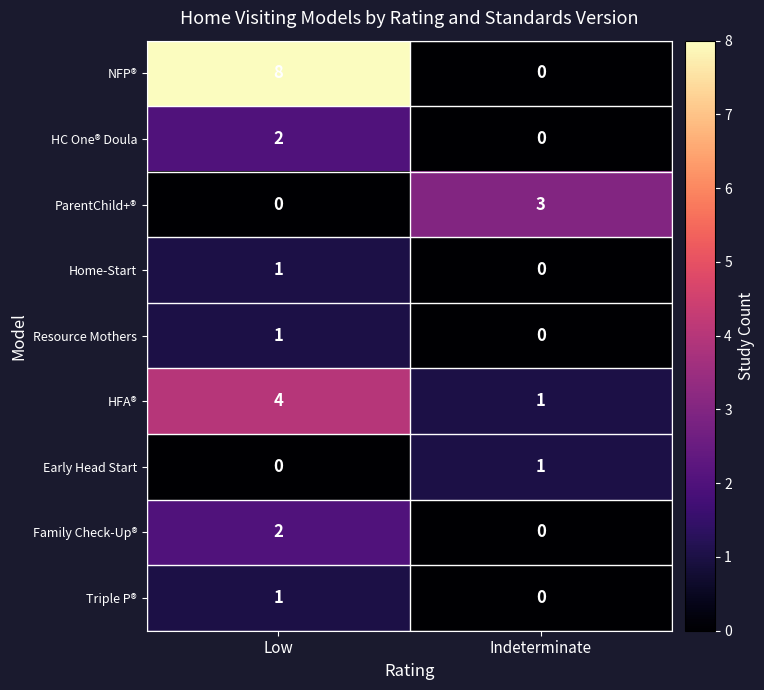

What is the approximate value of ParentChild+® at Indeterminate?

3